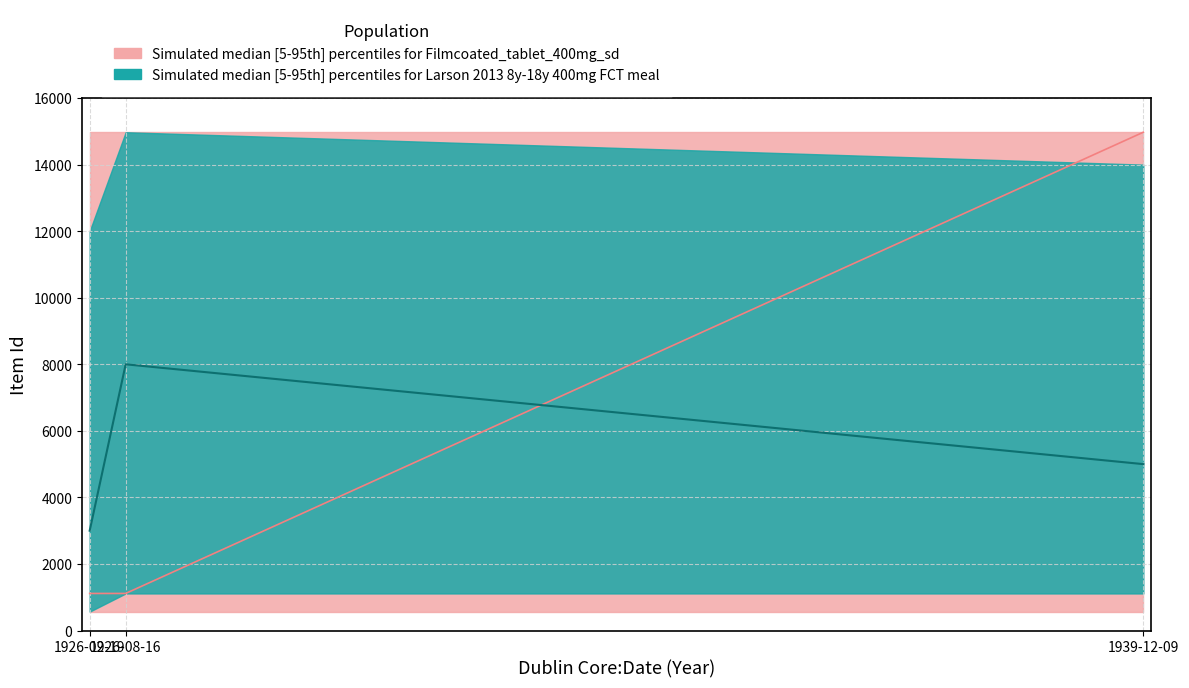

What is the sum of all Item Id median values?

17202